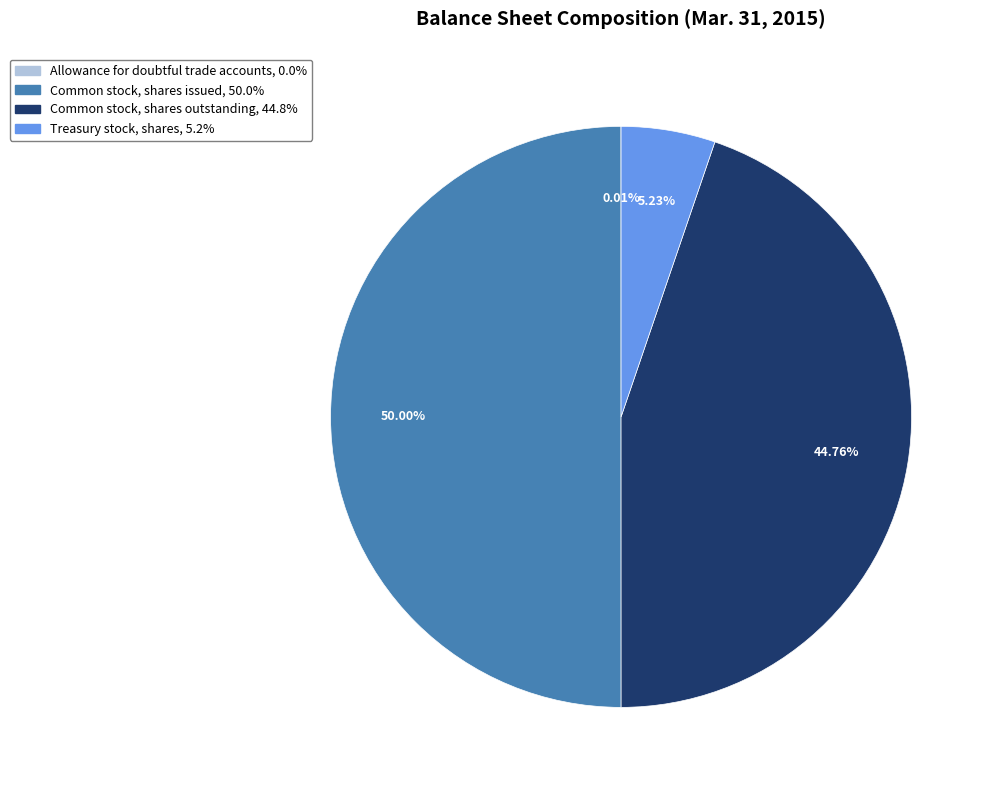

What portion of the pie excludes Common stock, shares issued?

50.0%